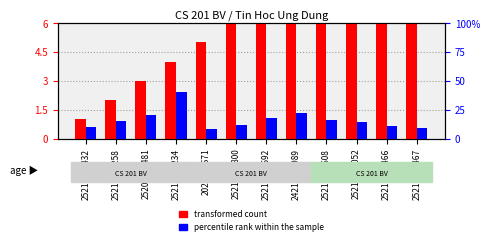

What are all the series names shown in the legend?

transformed count, percentile rank within the sample